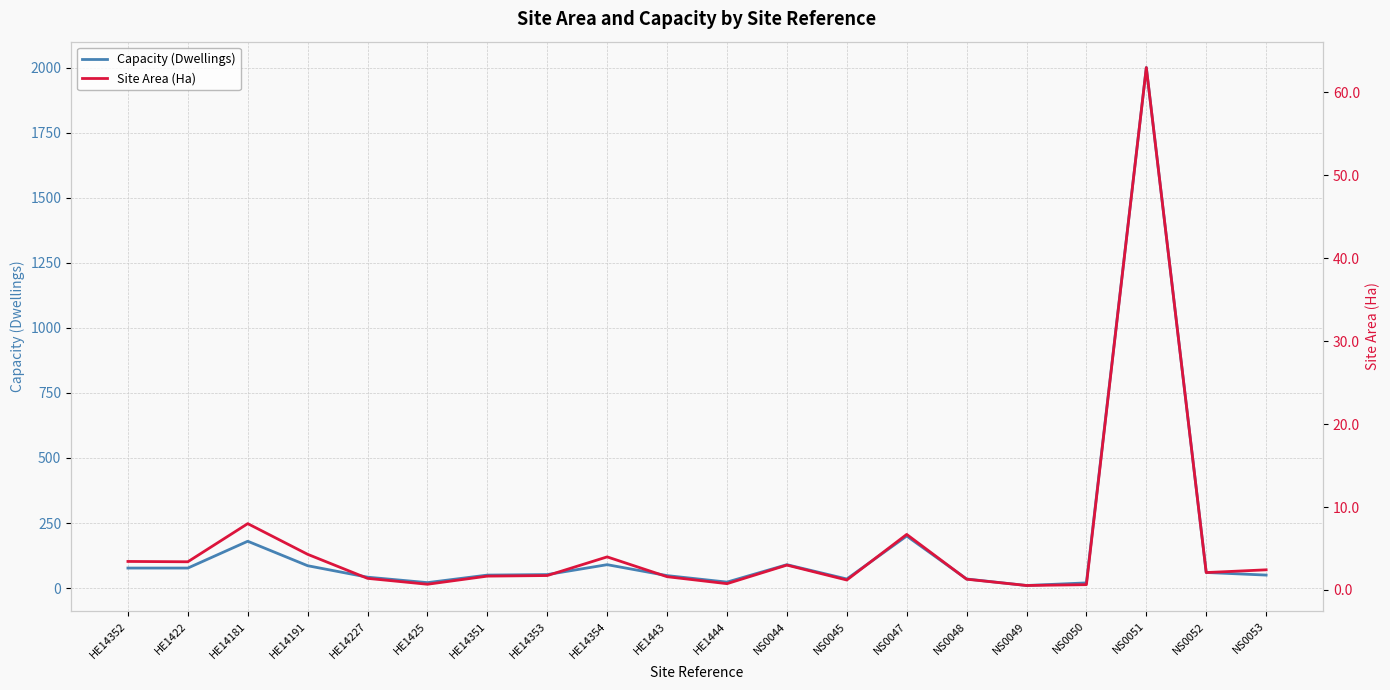

At which category is the sum across all series the highest?

NS0051